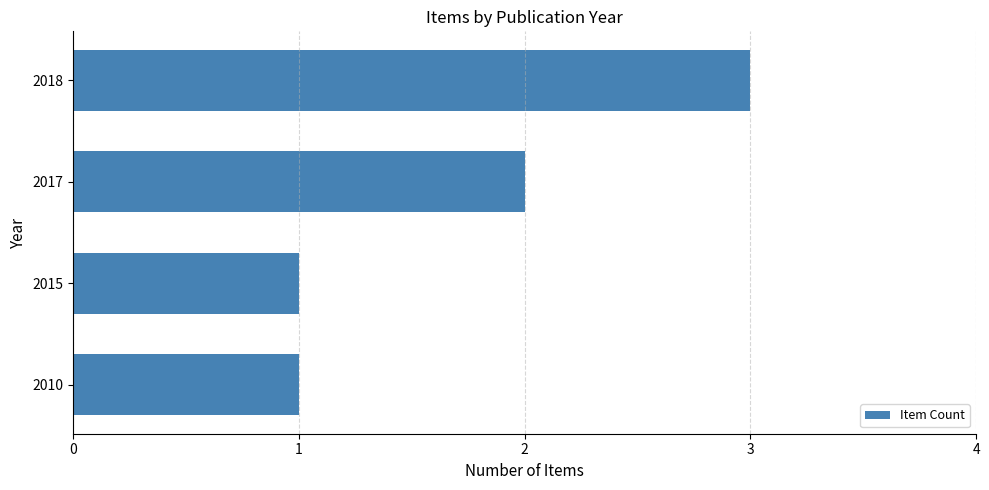

What is the difference between the maximum and minimum values?

2